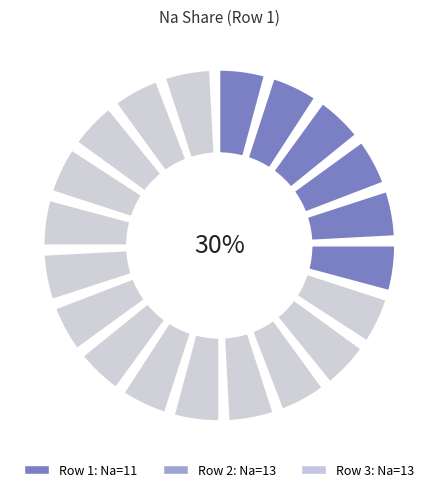

Is there any slice that represents more than half of the pie?

No